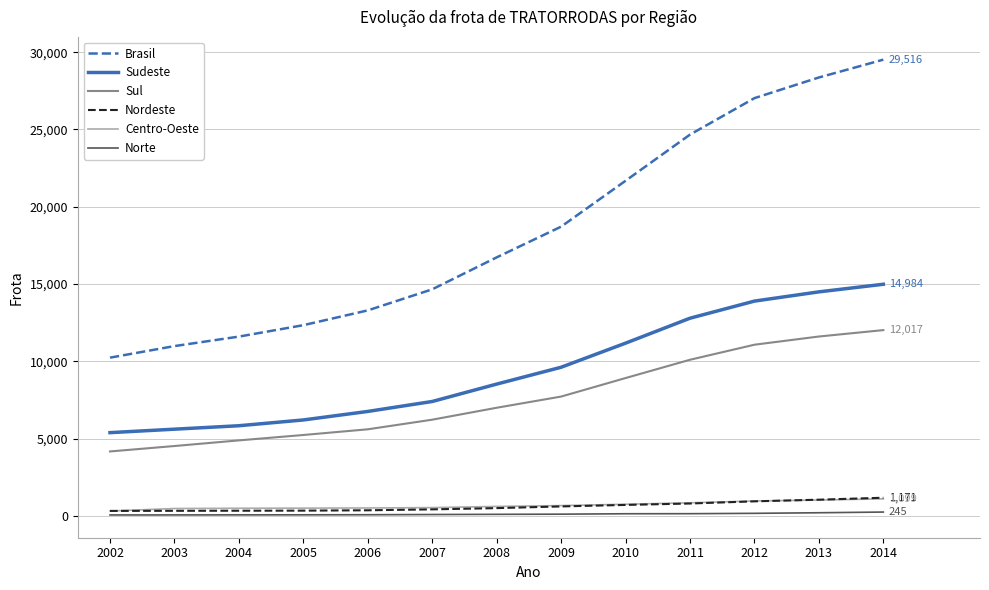

True or false: Norte has a value of 85 at 2007.

True